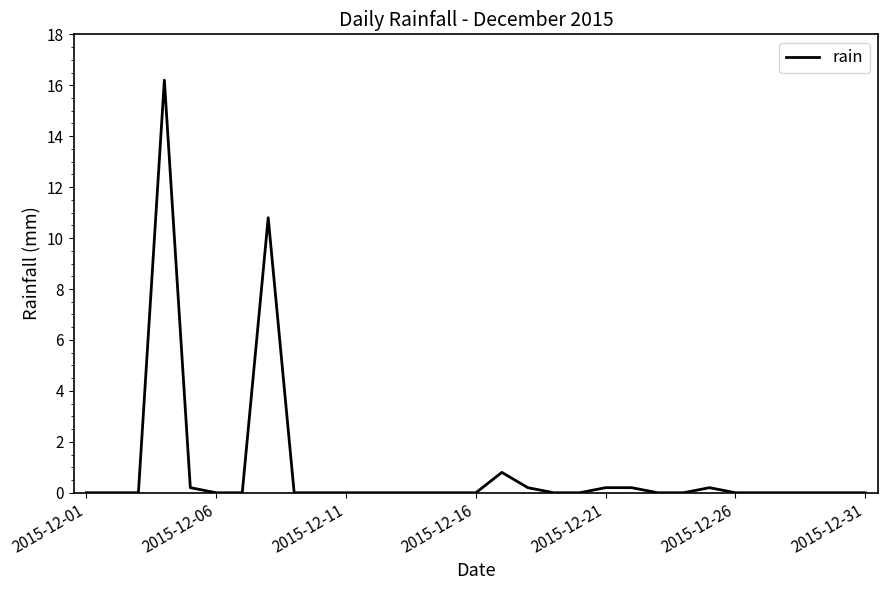

What is the difference between the maximum and minimum values?

16.2